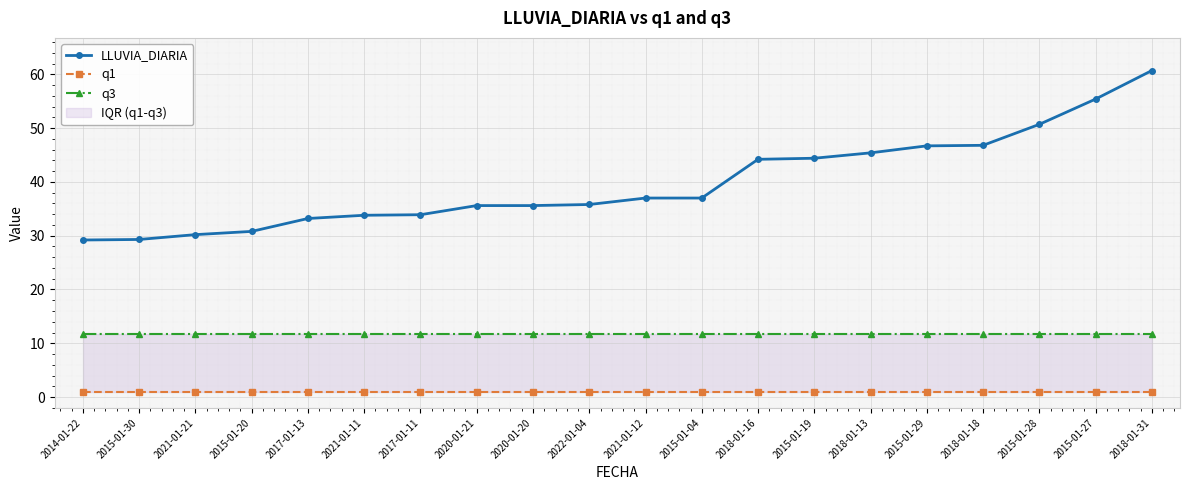

Which series has the widest spread of values?

LLUVIA_DIARIA